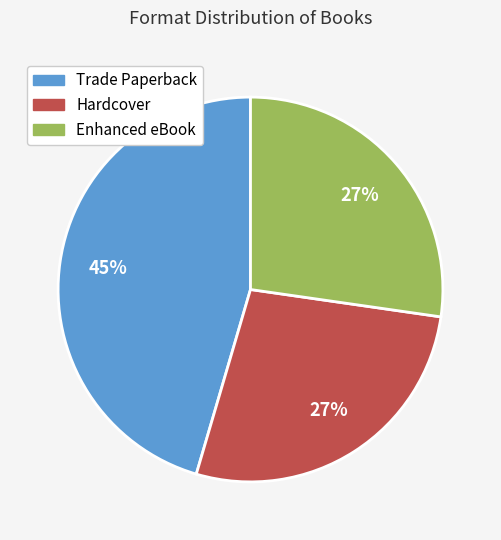

Which slice is the largest?

Trade Paperback